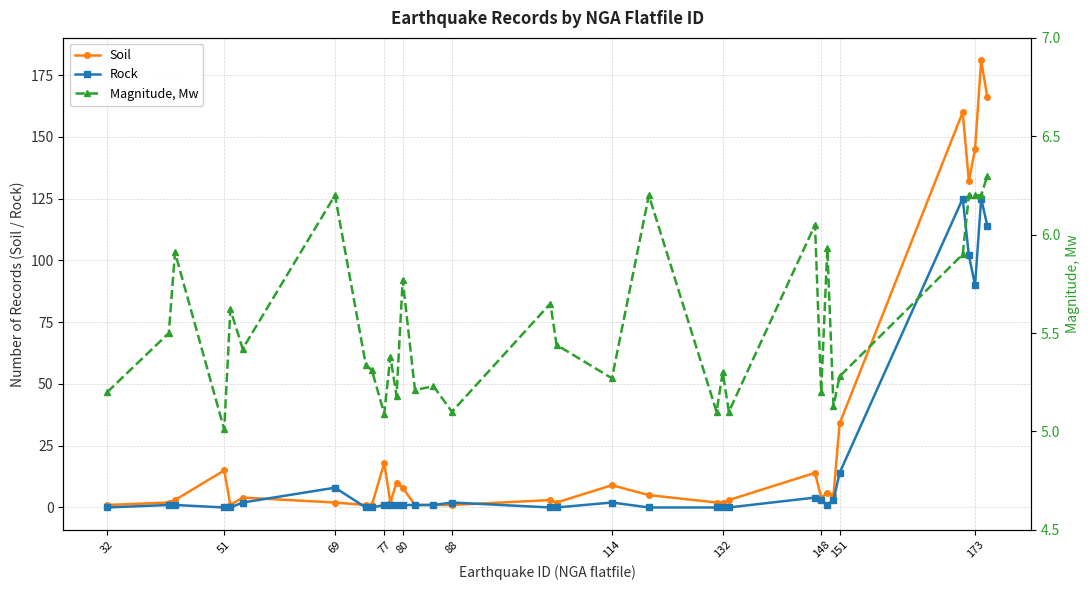

What is the highest value of the Rock series?

125